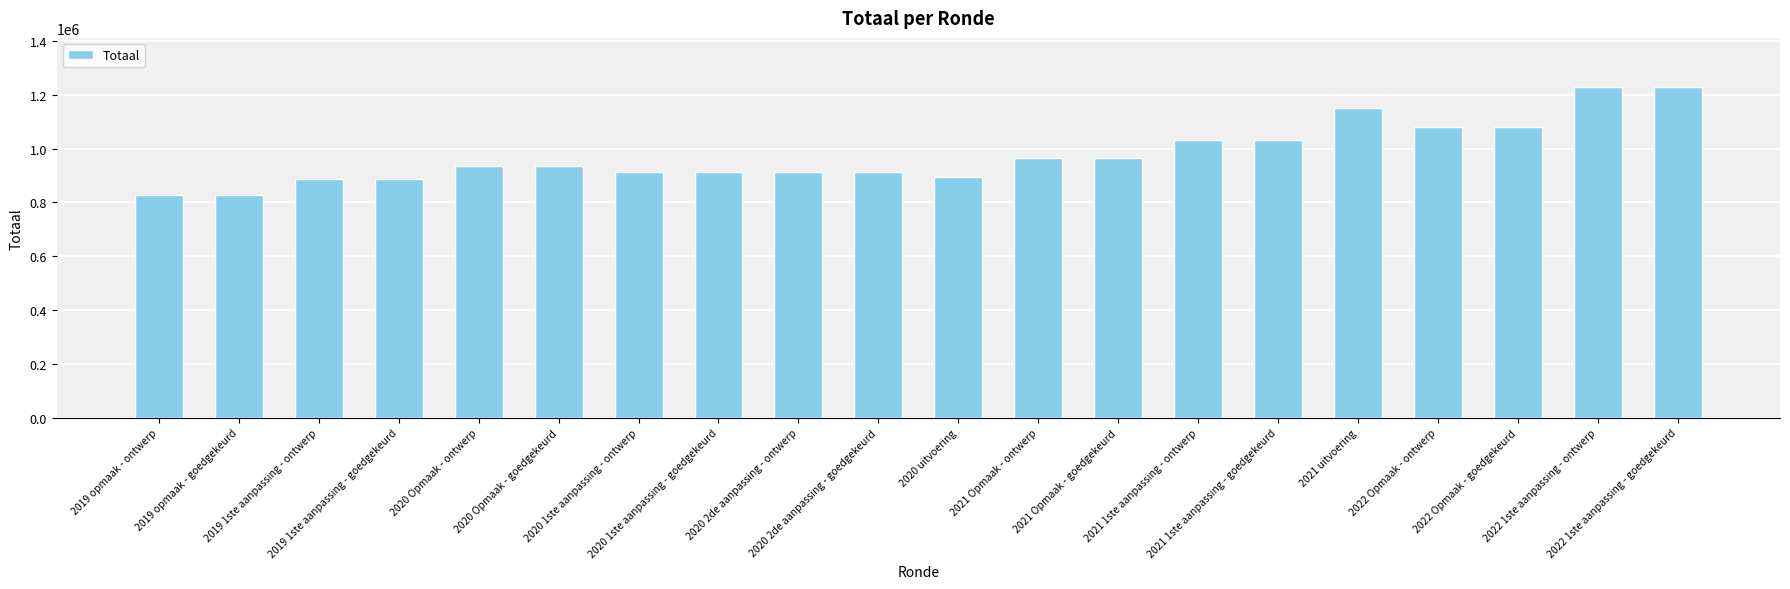

What is the approximate value at 2020 1ste aanpassing - goedgekeurd?

913033